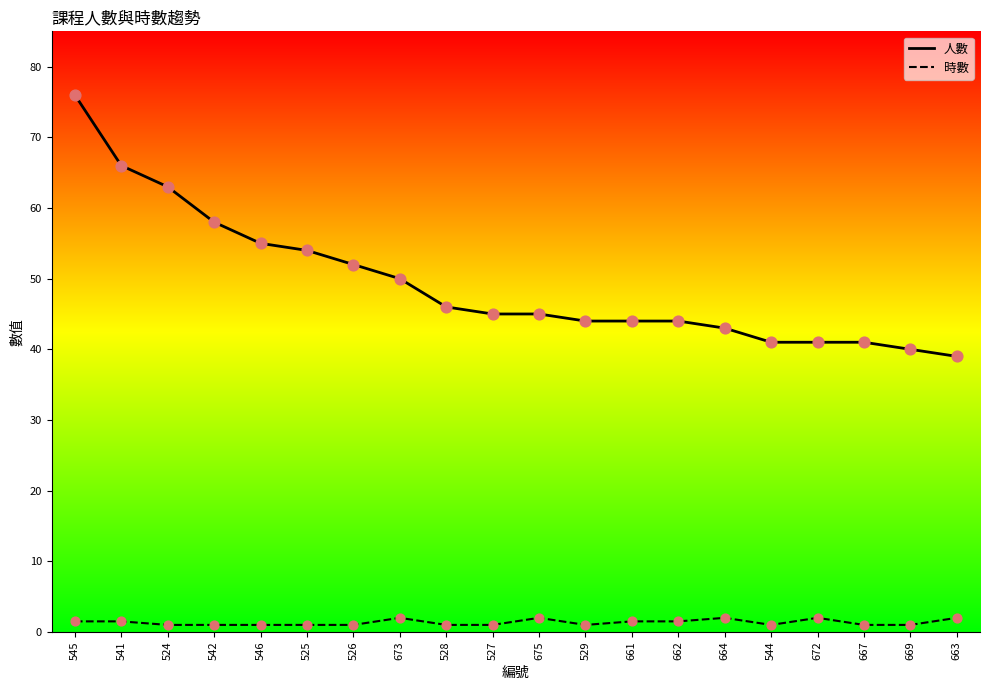

At which category is the sum across all series the highest?

545